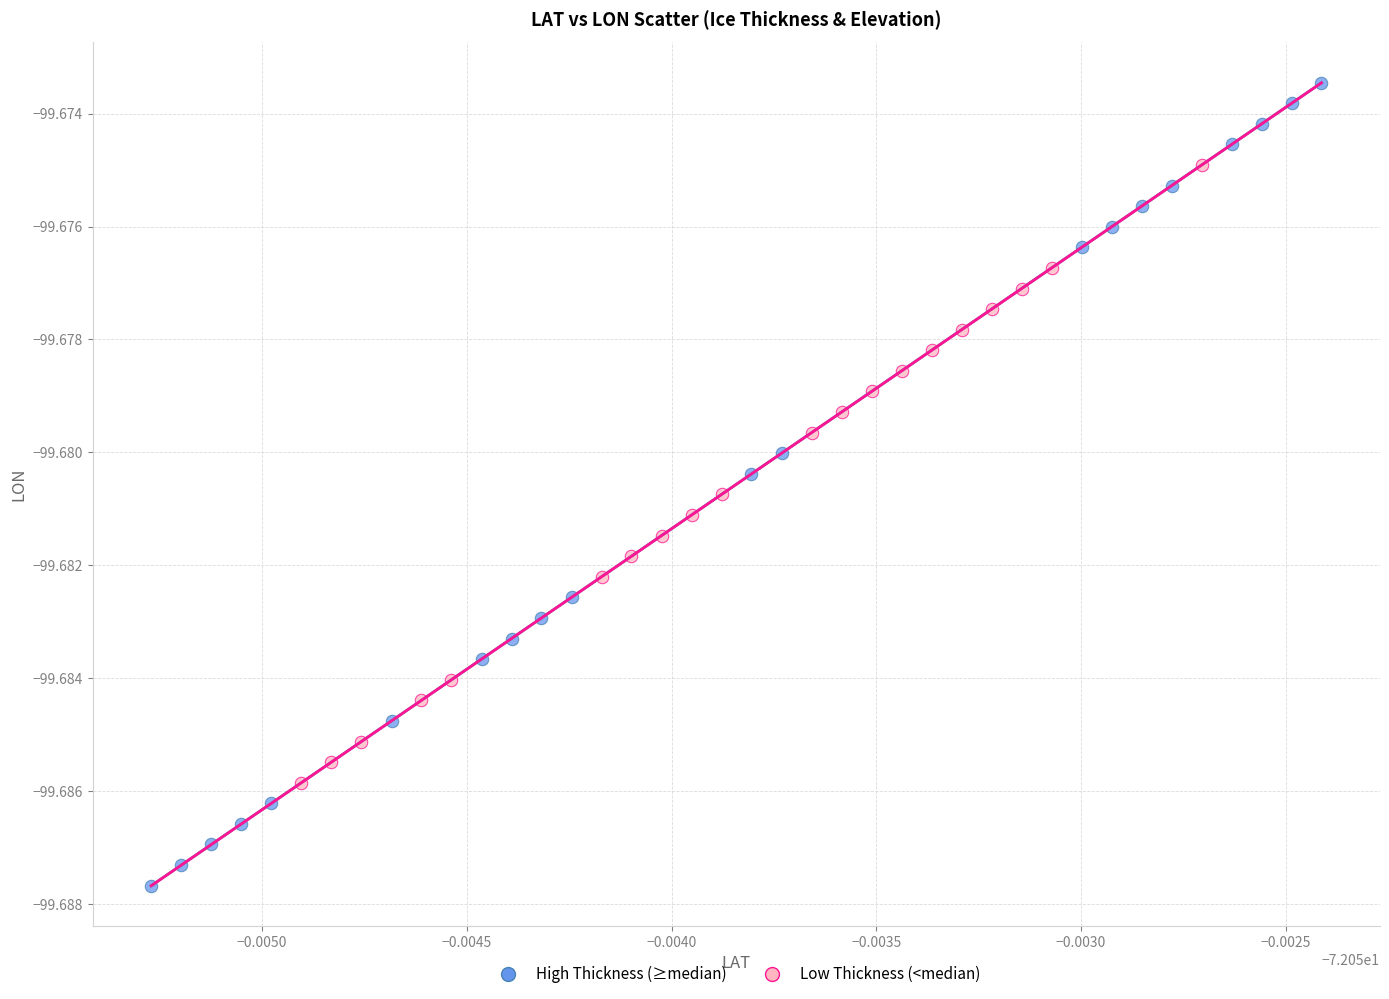

Which series contains the highest Y value?

High Thickness (≥median)